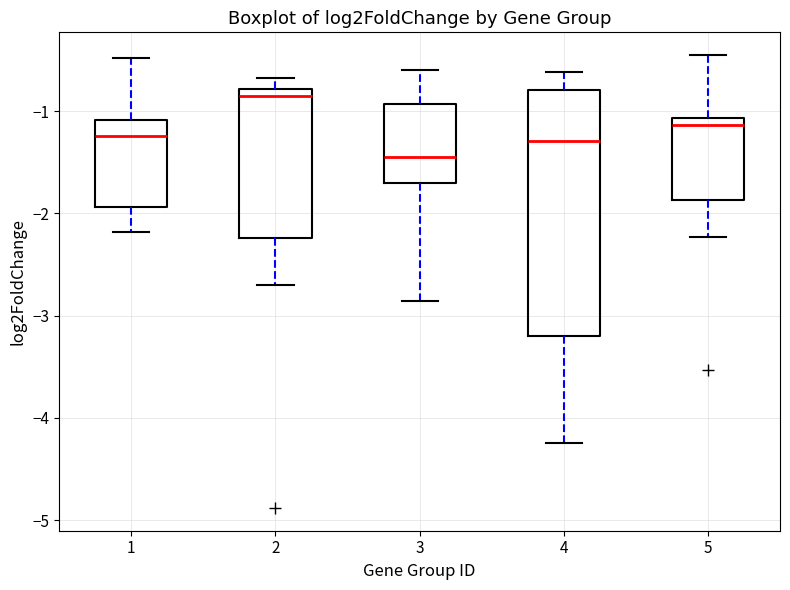

Reading left to right, transcribe this box plot: for each box, give where its median line is, the range the box spans, and where its two whiskers end, as read against the y-axis. The values are not printed on the chart, so give them approximately, as read against the axis.

1: median -1.2, box -1.9 to -1.1, whiskers -2.2 to -0.5
2: median -0.9, box -2.2 to -0.8, whiskers -2.7 to -0.7
3: median -1.4, box -1.7 to -0.9, whiskers -2.9 to -0.6
4: median -1.3, box -3.2 to -0.8, whiskers -4.2 to -0.6
5: median -1.1 (just below the box's upper edge), box -1.9 to -1.1, whiskers -2.2 to -0.5